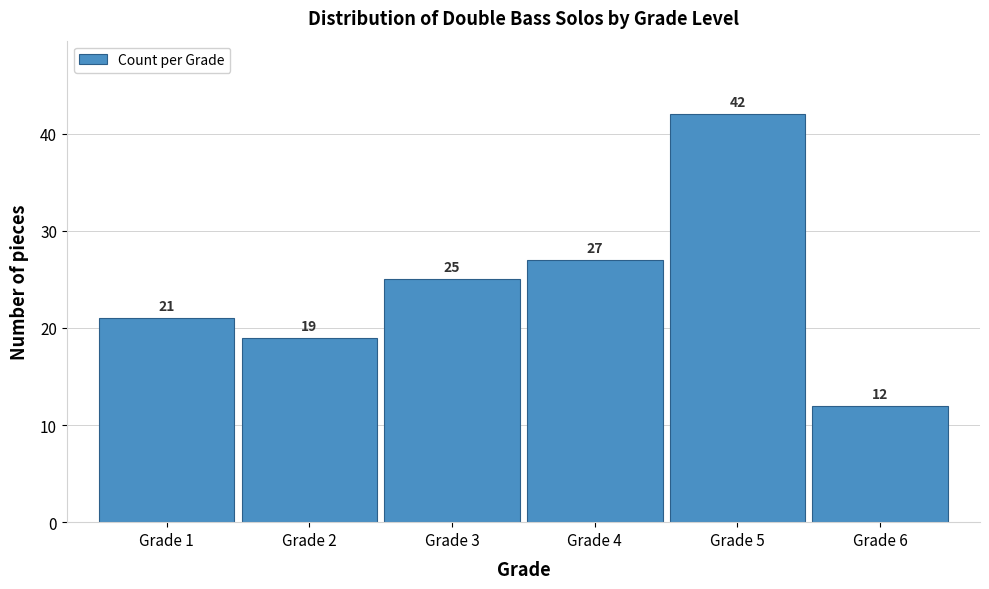

Reading left to right, list all the values displayed in this chart.

21	19	25	27	42	12